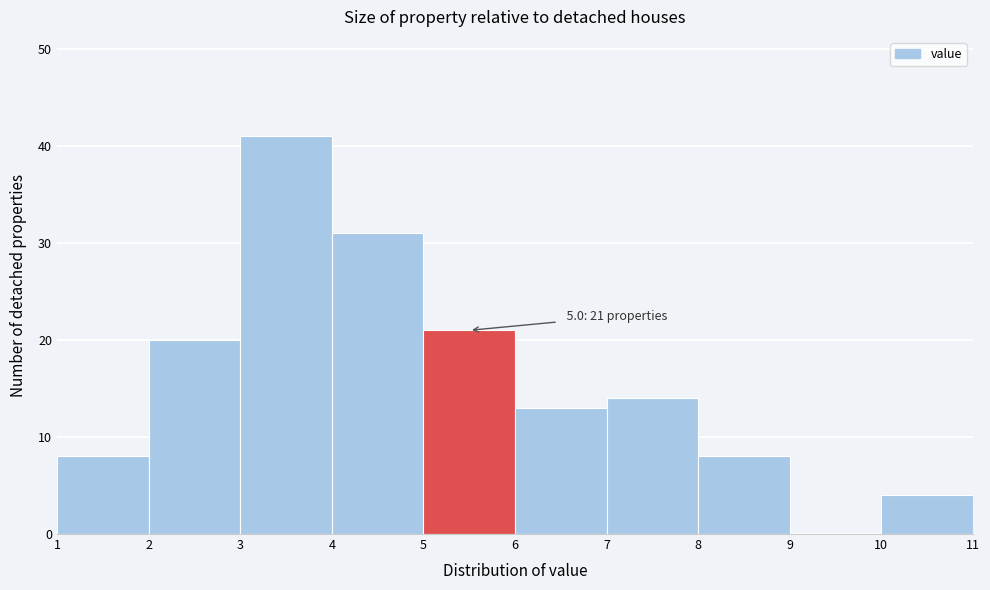

Which range on the x-axis has the tallest bar?

3 to 4